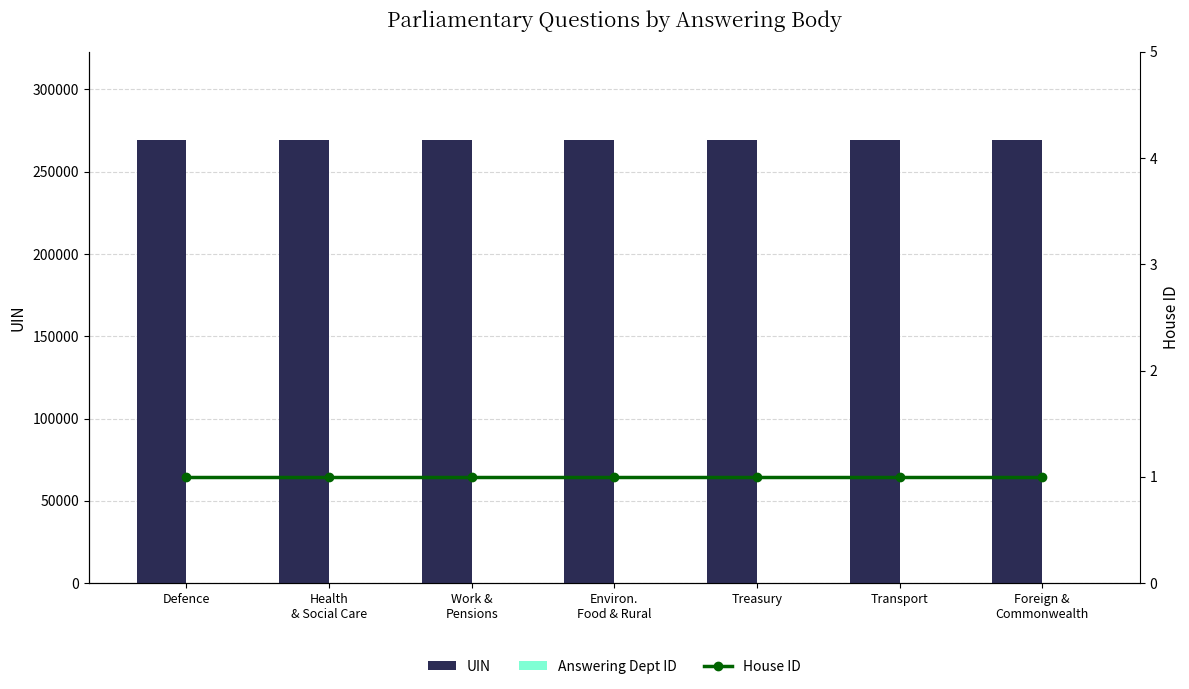

Which label corresponds to the smallest value in the chart?

Defence